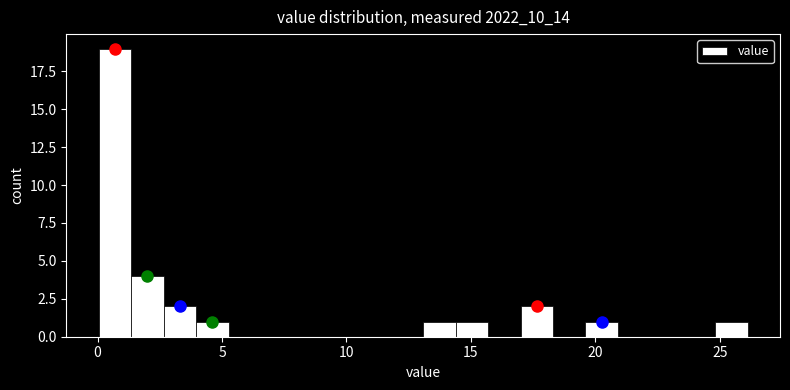

Around what value on the x-axis is the tallest bar? Give the approximate position of its centre, as read against the axis.

0.5